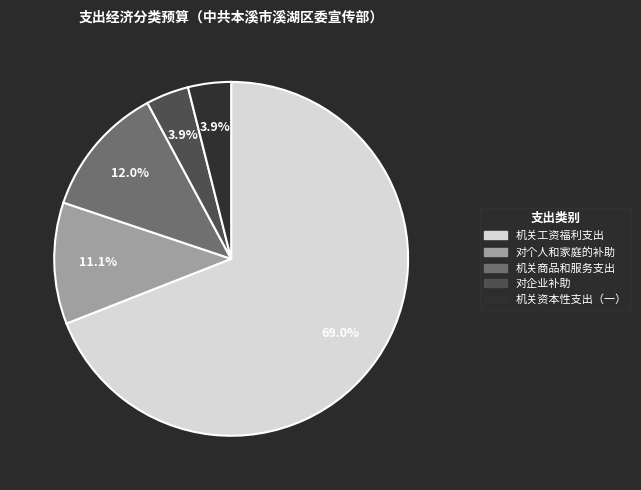

What percentage is NOT represented by 对企业补助?

96.1%